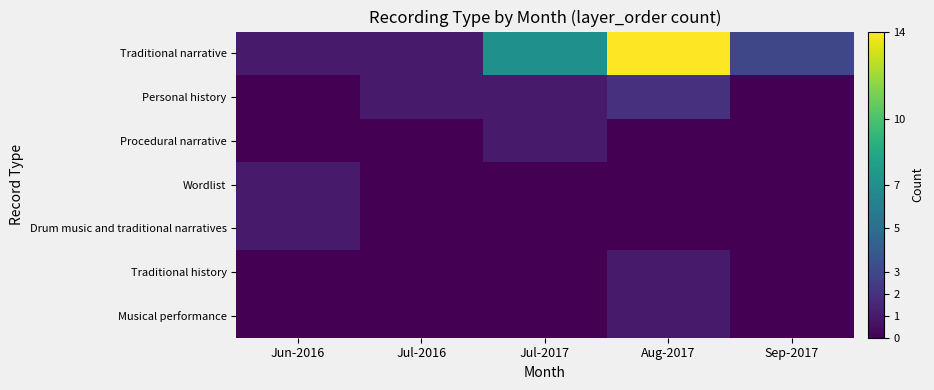

Reading left to right, transcribe all the data shown in this chart.

Traditional narrative: Jun-2016=1	Jul-2016=1	Jul-2017=7	Aug-2017=14	Sep-2017=3
Personal history: Jun-2016=0	Jul-2016=1	Jul-2017=1	Aug-2017=2	Sep-2017=0
Procedural narrative: Jun-2016=0	Jul-2016=0	Jul-2017=1	Aug-2017=0	Sep-2017=0
Wordlist: Jun-2016=1	Jul-2016=0	Jul-2017=0	Aug-2017=0	Sep-2017=0
Drum music and traditional narratives: Jun-2016=1	Jul-2016=0	Jul-2017=0	Aug-2017=0	Sep-2017=0
Traditional history: Jun-2016=0	Jul-2016=0	Jul-2017=0	Aug-2017=1	Sep-2017=0
Musical performance: Jun-2016=0	Jul-2016=0	Jul-2017=0	Aug-2017=1	Sep-2017=0